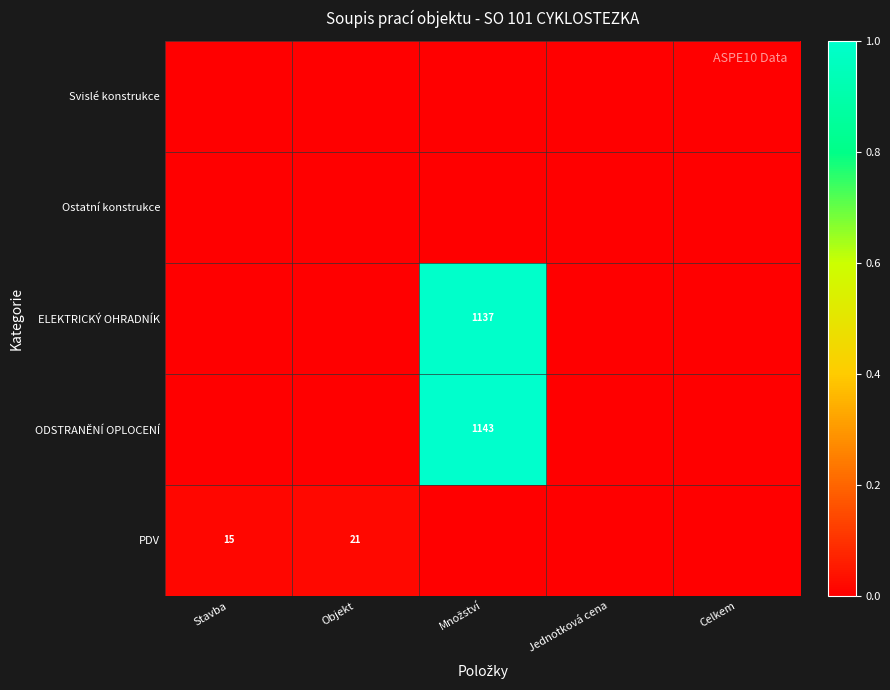

Is it true that PDV equals 21 at Objekt?

True